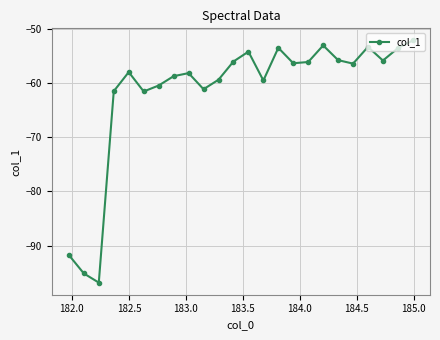

What is the sum of all values?

-1477.4